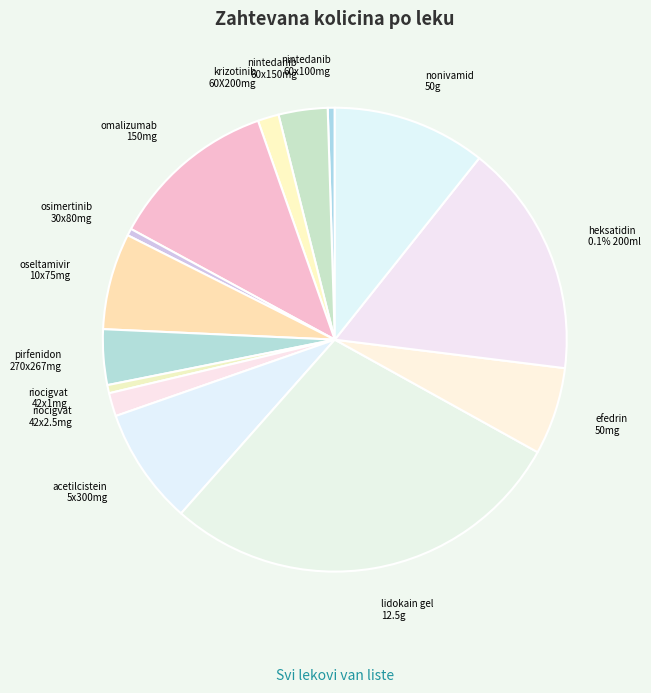

Is there any slice that represents more than half of the pie?

No